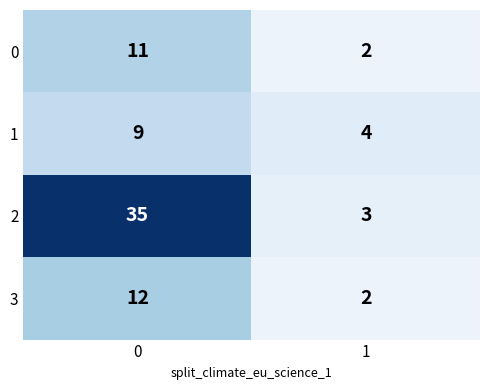

How many series are shown in this chart?

4